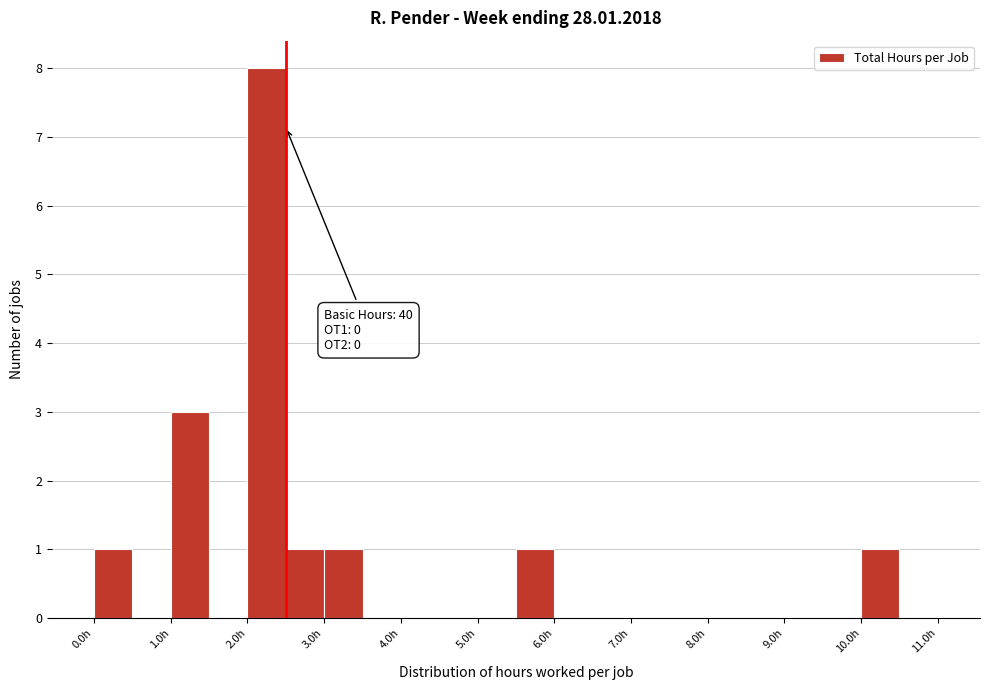

Over which range of the x-axis is the bar tallest?

2.0 to 2.5